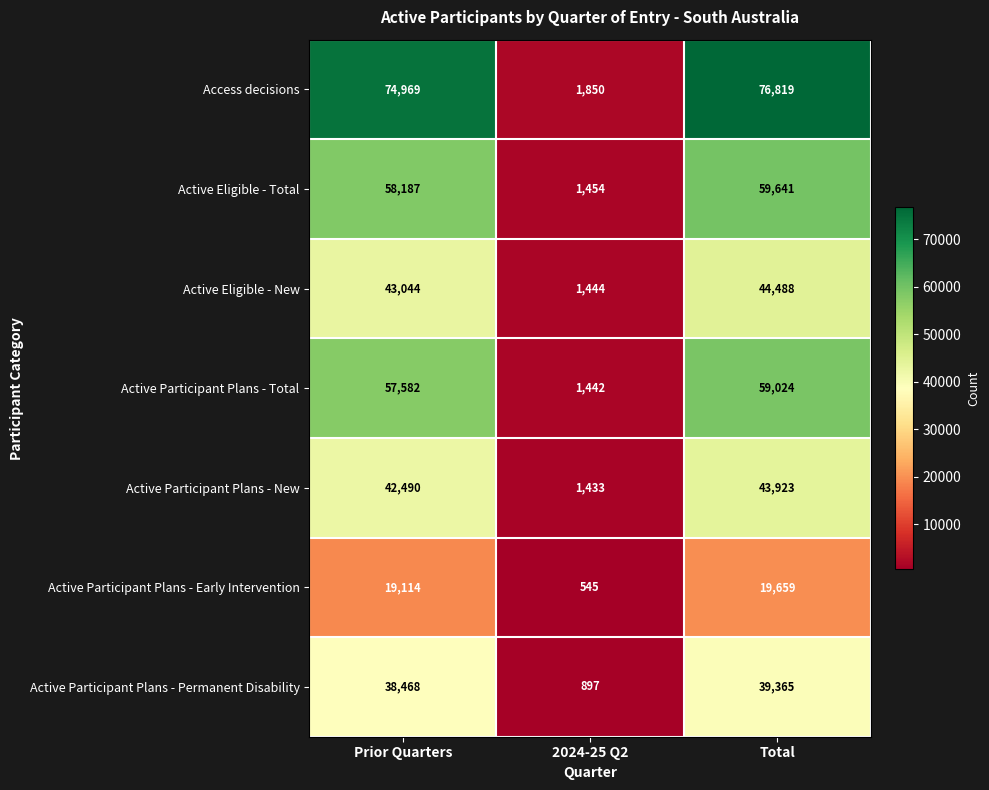

Which series changed the most between 2024-25 Q2 and Total?

Access decisions